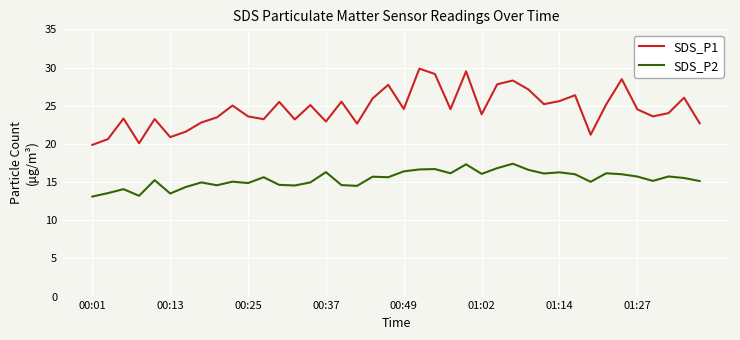

Which series has the widest spread of values?

SDS_P1